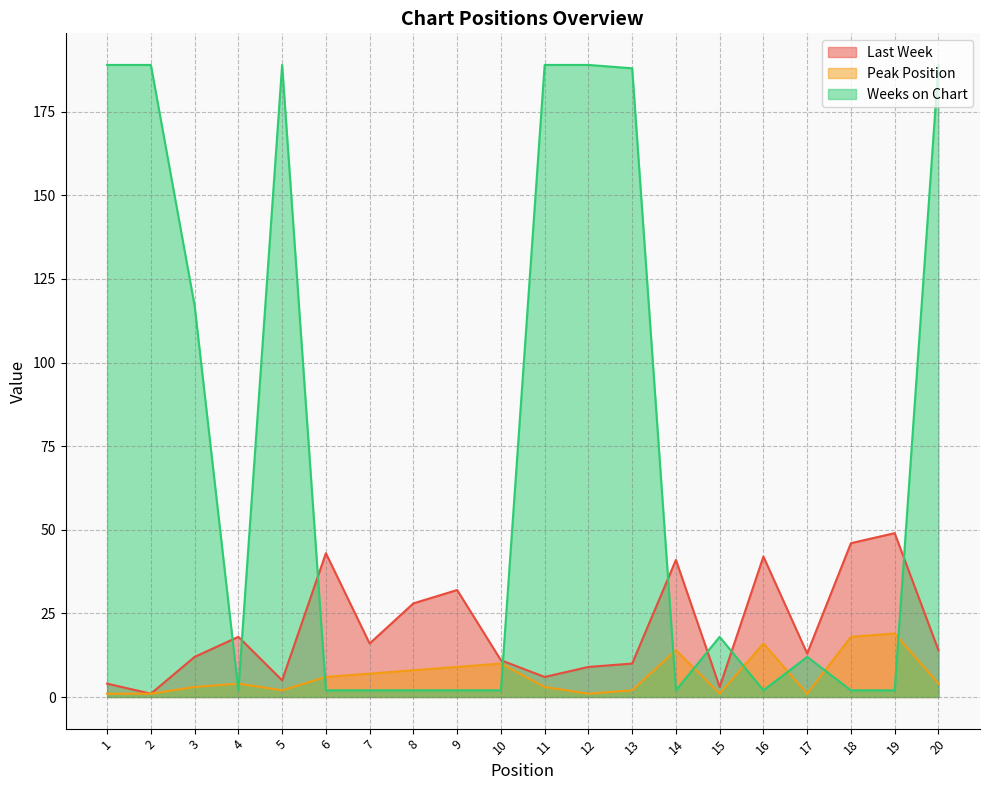

What is the value of the Last Week point at the 19th from the left?

49